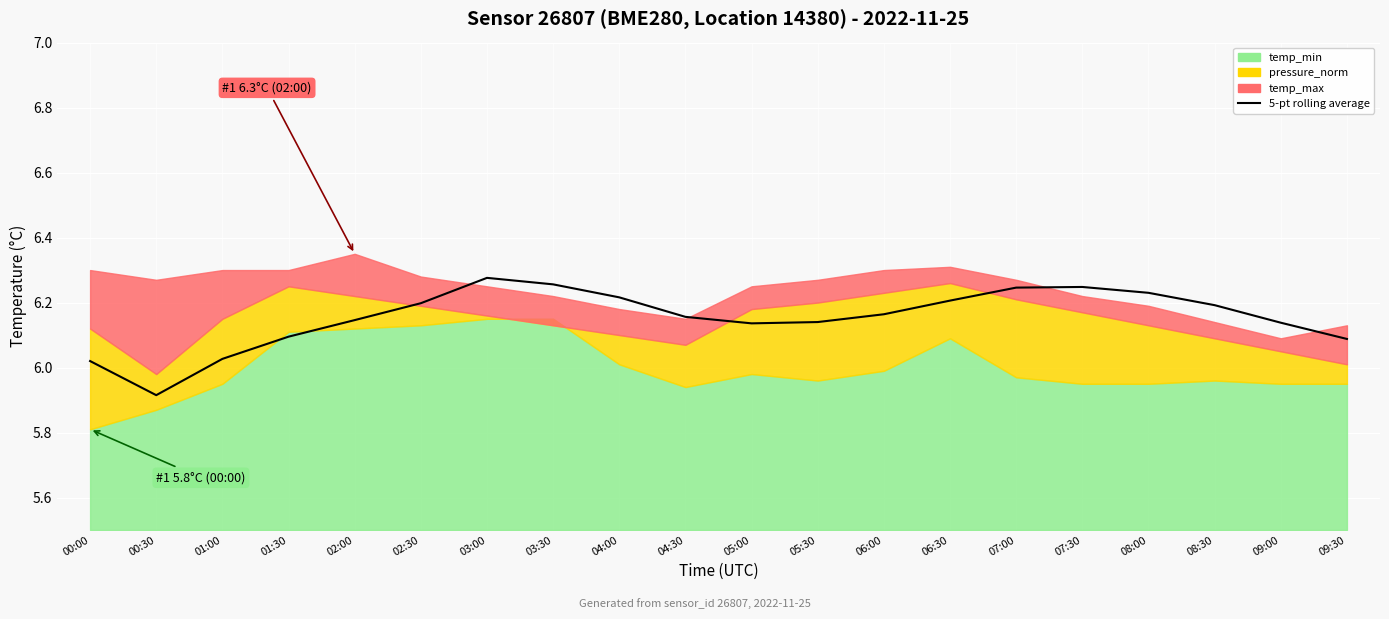

List the labels in order of value, largest first.

03:00, 03:30, 07:30, 07:00, 08:00, 04:00, 06:30, 02:30, 08:30, 06:00, 04:30, 02:00, 05:30, 09:00, 05:00, 01:30, 09:30, 01:00, 00:00, 00:30